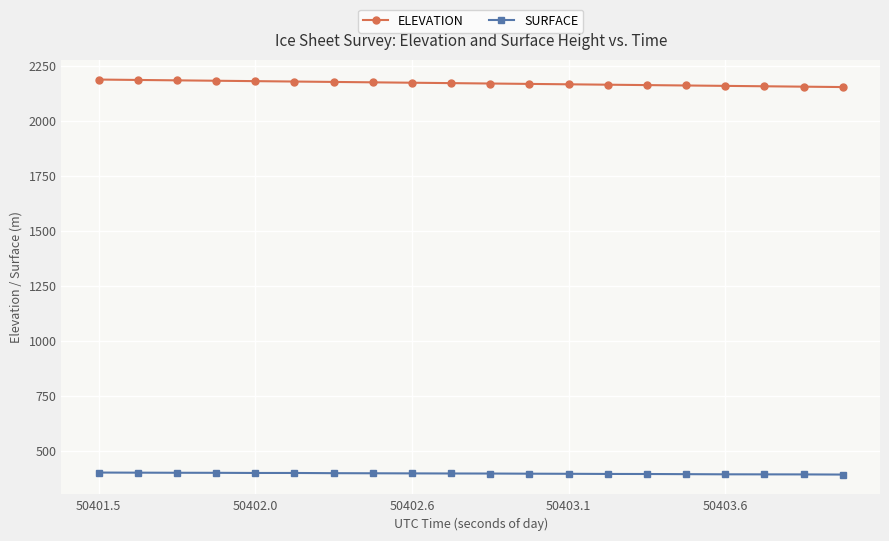

How many lines are shown in the chart?

2